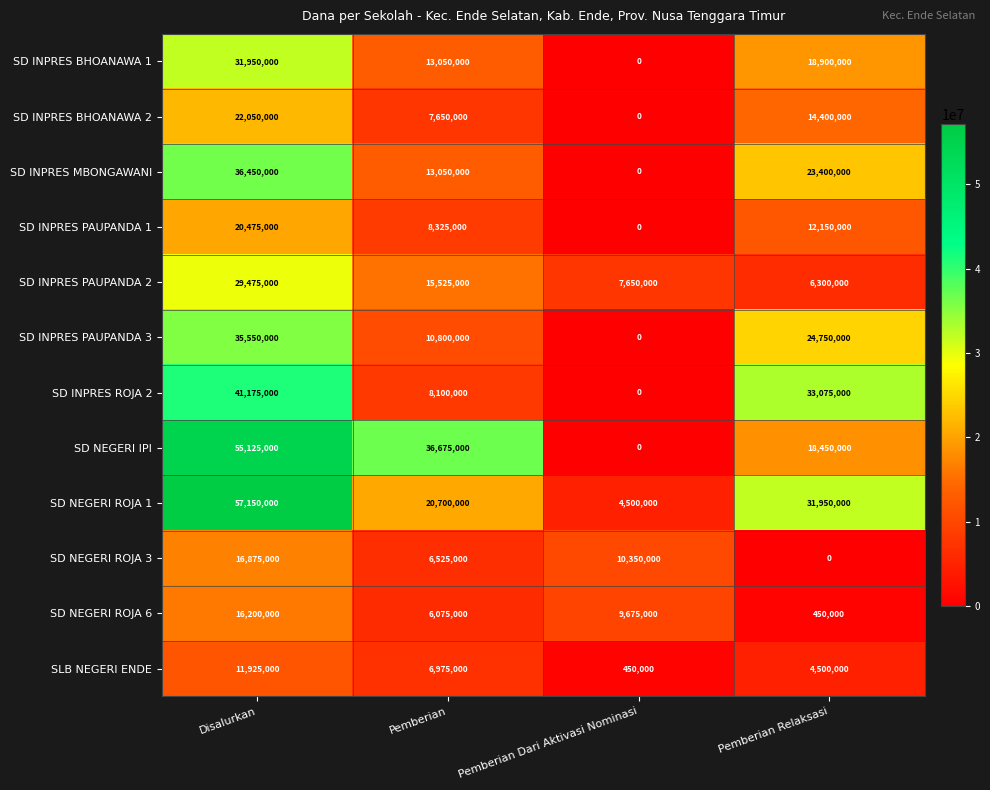

What is the sum of the SD INPRES PAUPANDA 1 values at Pemberian and Disalurkan?

28800000